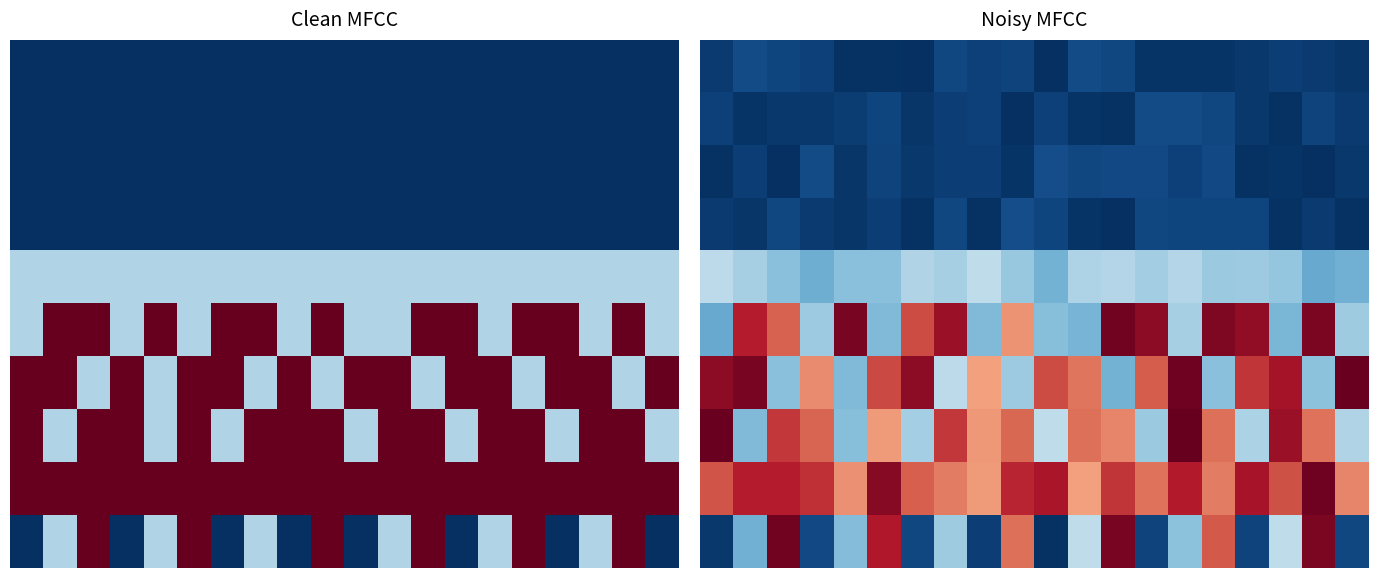

Which category has the lowest value across all series?

10